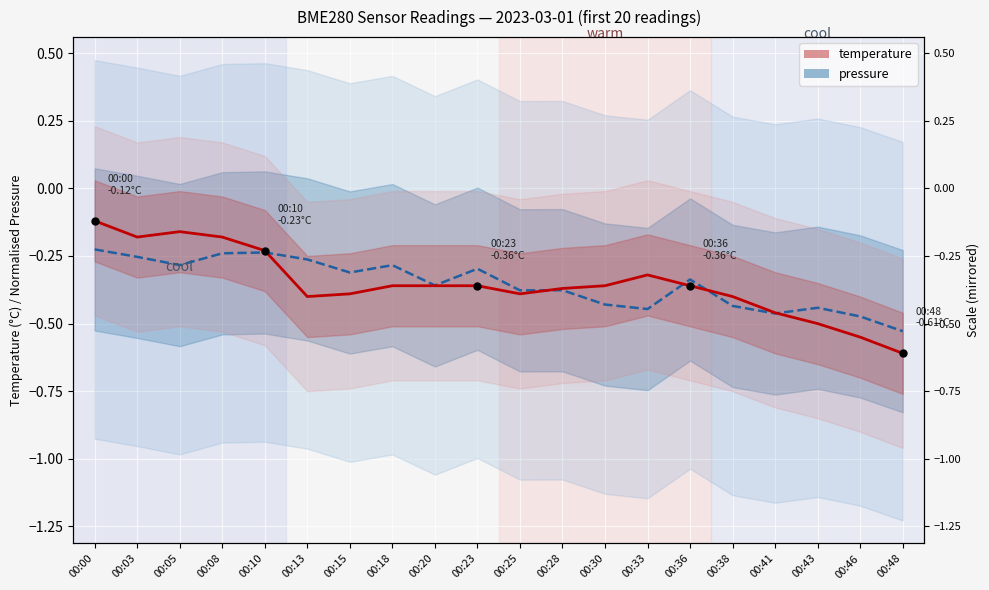

Which series ends up on top after the final intersection of temperature and pressure?

pressure